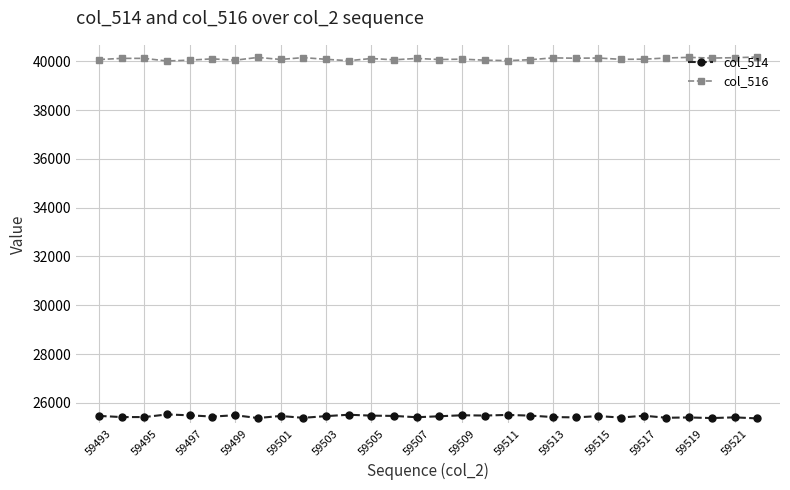

How many series are shown in this chart?

2